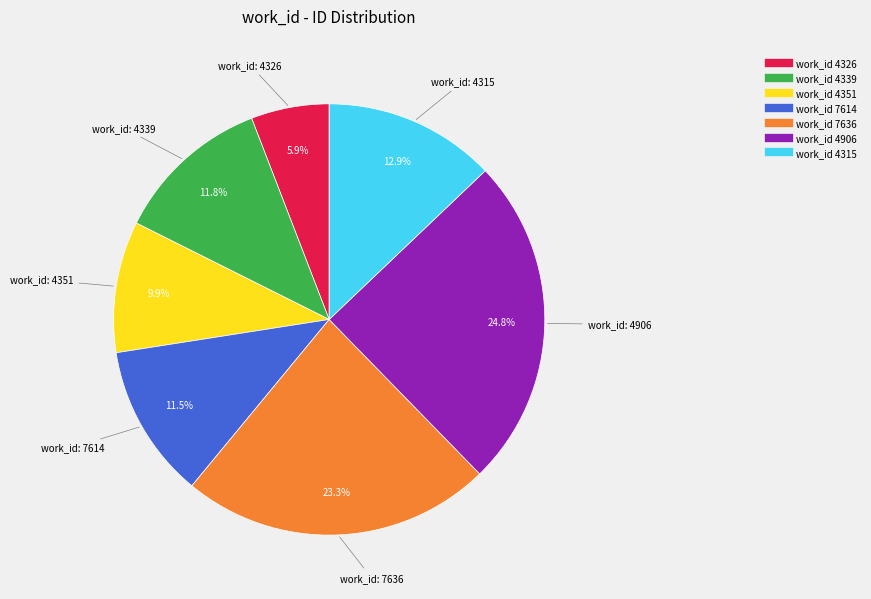

Is there any slice that represents more than half of the pie?

No